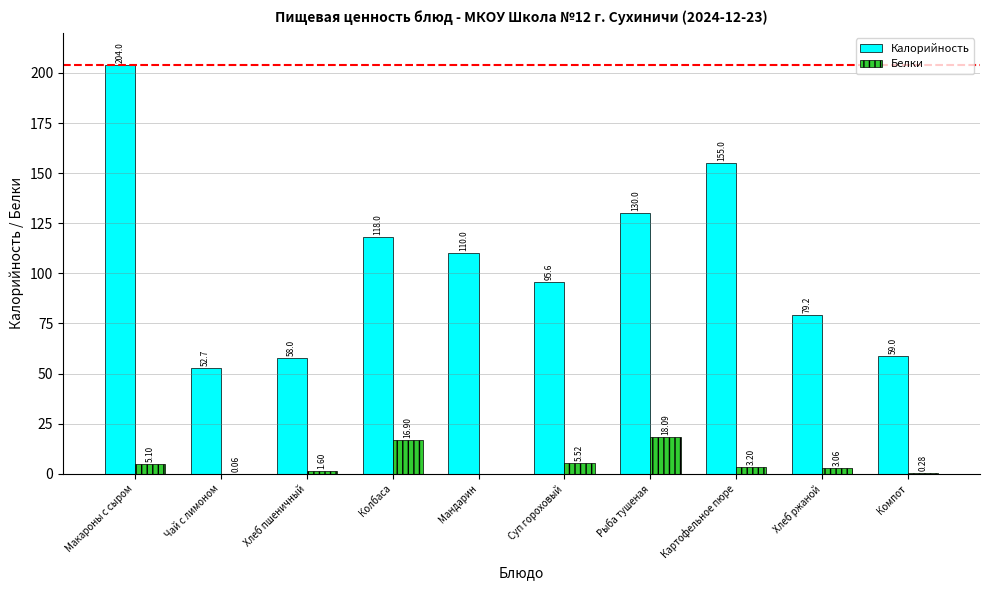

How many values in the Белки series exceed 3?

6